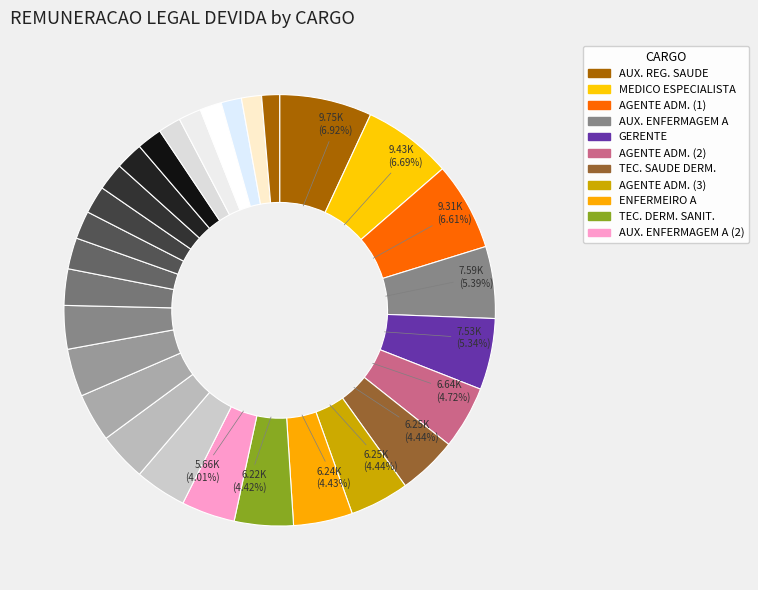

To the nearest percent, what is the average slice percentage?

3%